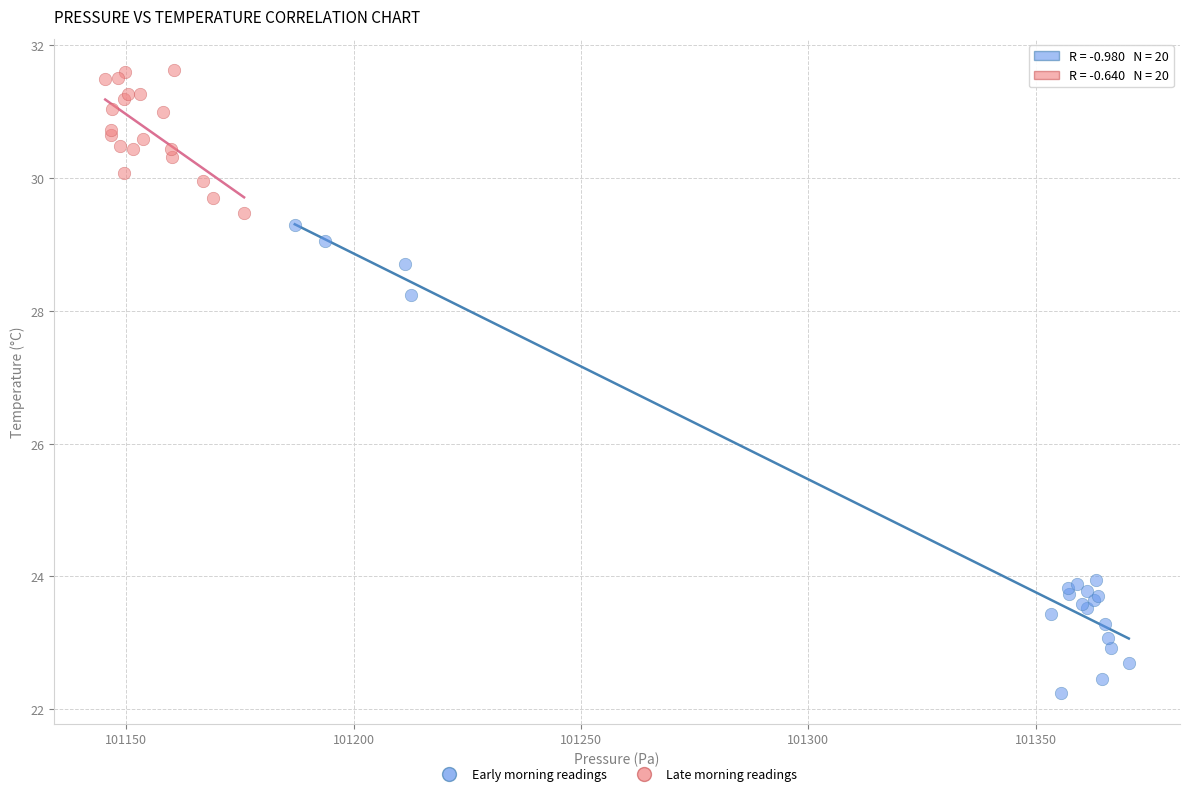

Which series contains the highest Y value?

Late morning readings